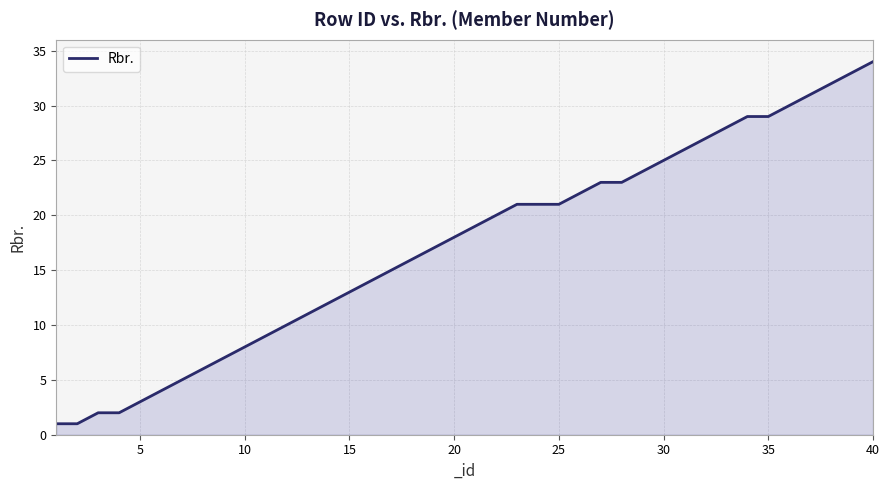

What is the sum of all values?

692